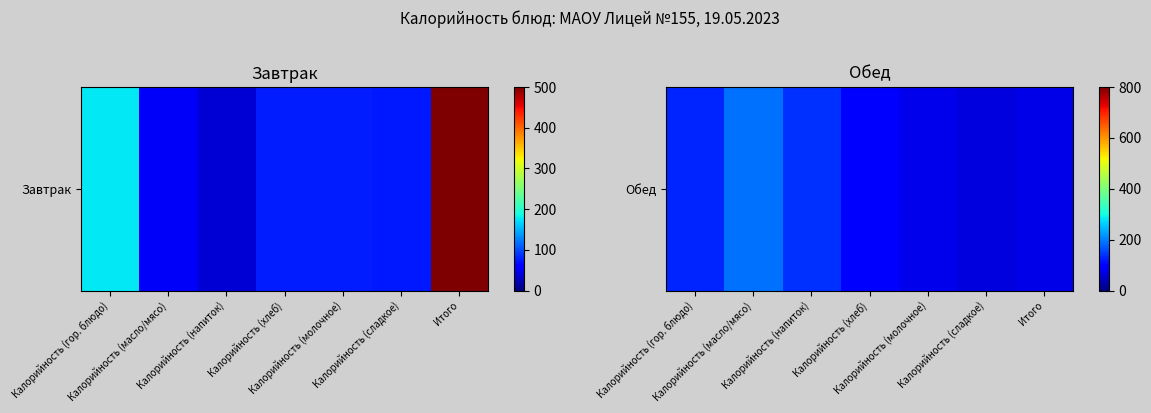

What is the average value?

109.9